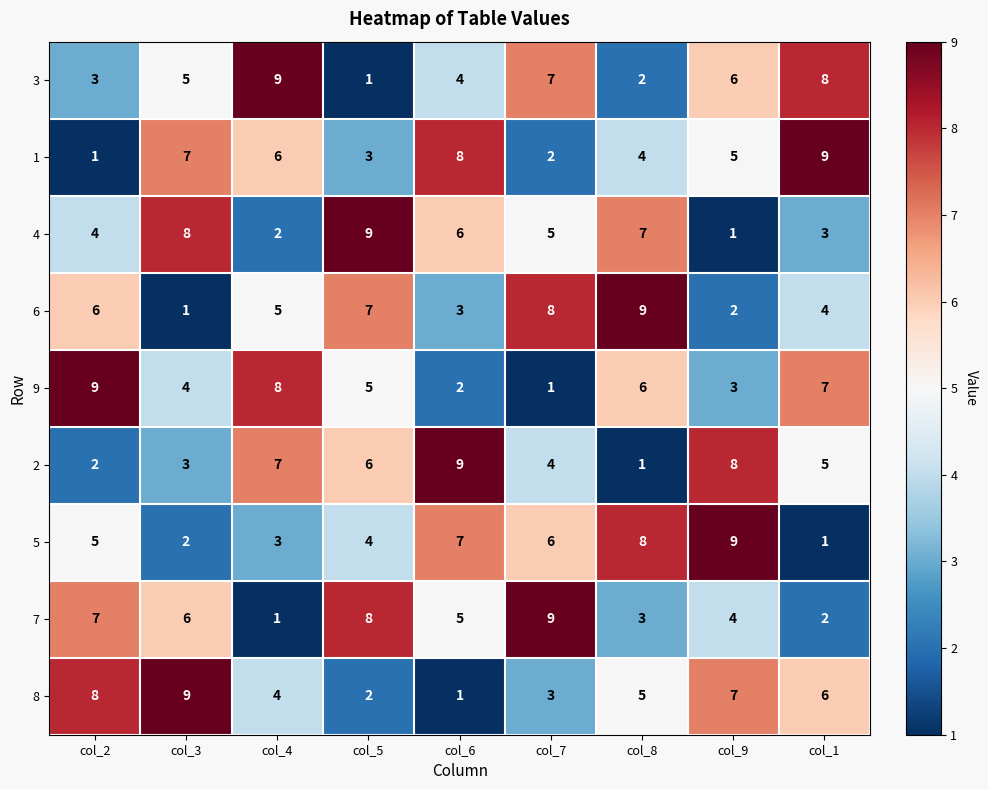

Where does the 6 series first go above 5?

col_2